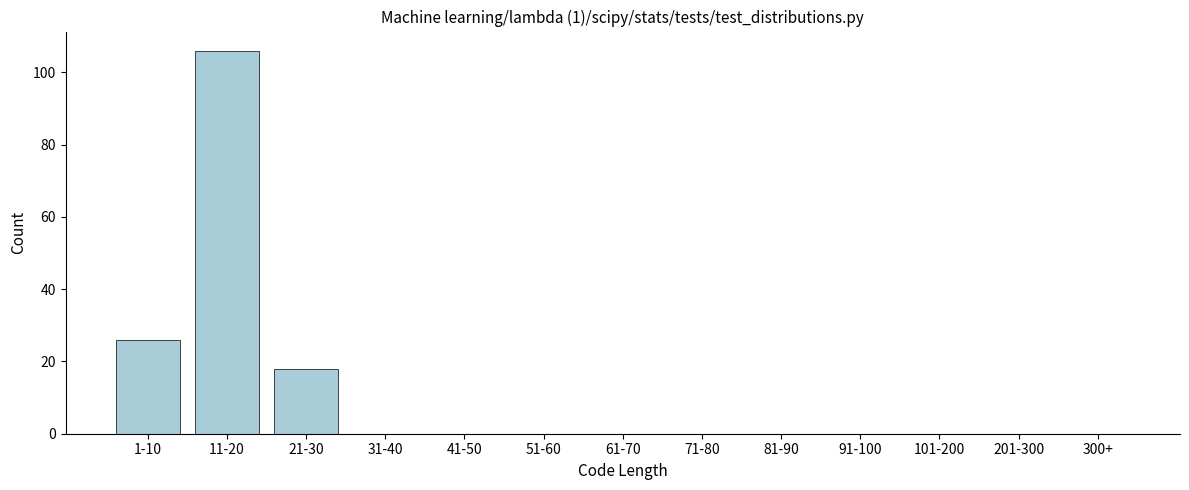

Reading left to right, what are all the values shown in this chart?

1-10=26	11-20=106	21-30=18	31-40=0	41-50=0	51-60=0	61-70=0	71-80=0	81-90=0	91-100=0	101-200=0	201-300=0	300+=0